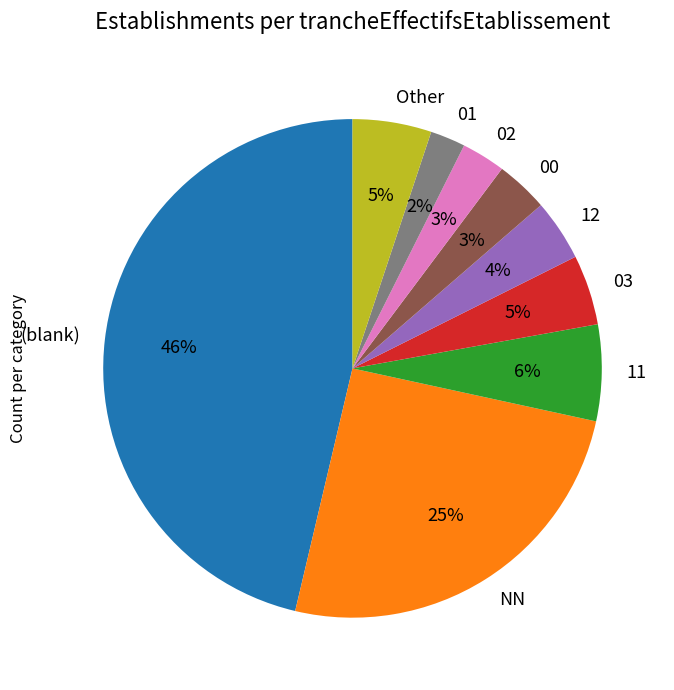

Does (blank) represent more than half of the total?

No